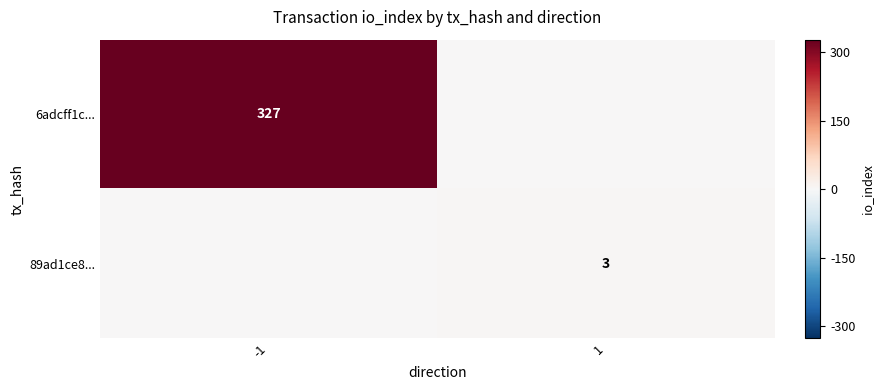

Is it true that 6adcff1c... equals 555 at -1?

False